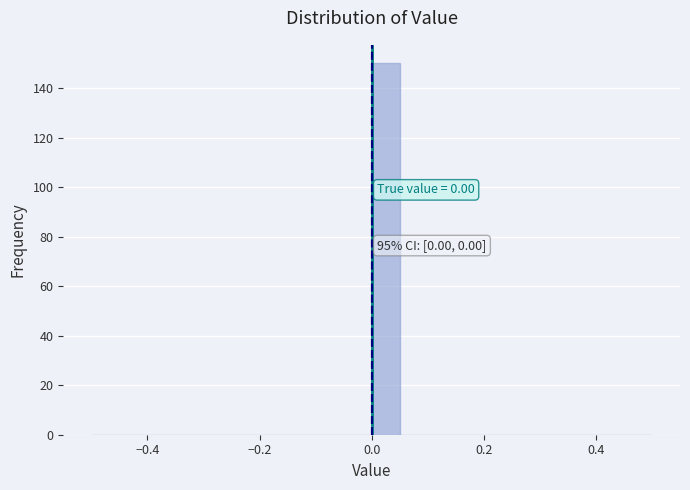

Read against the x-axis, roughly where is the centre of the tallest bar?

0.02